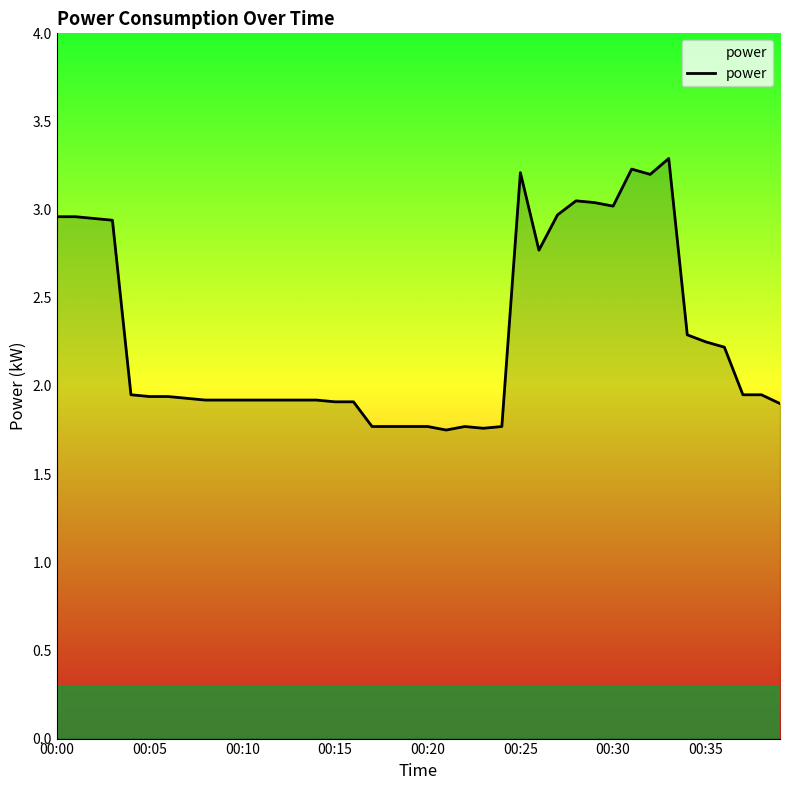

Does the chart have visible grid lines?

No